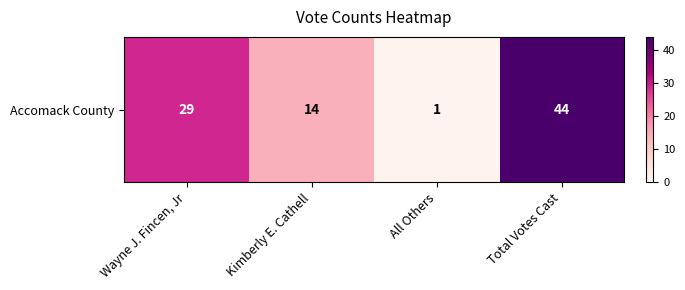

Reading left to right, what are all the values shown in this chart?

Wayne J. Fincen, Jr=29	Kimberly E. Cathell=14	All Others=1	Total Votes Cast=44